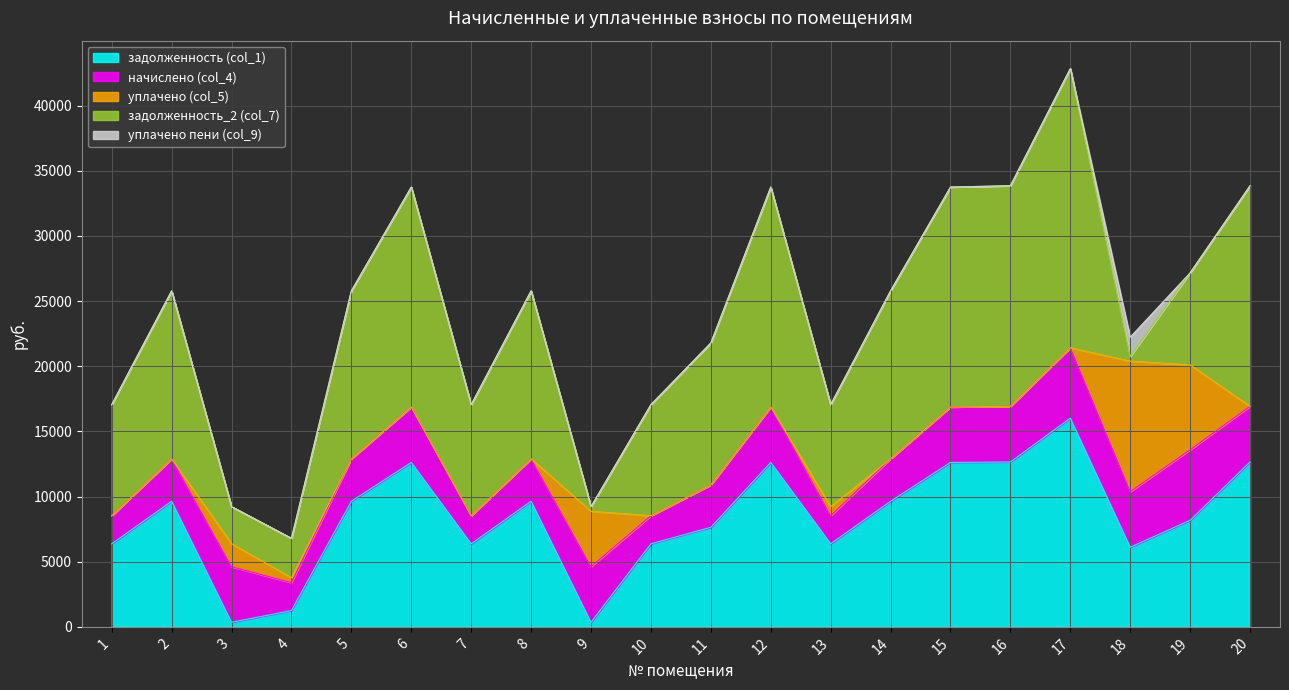

Is the value of уплачено пени (col_9) at 7 greater than the value of начислено (col_4) at 12?

No